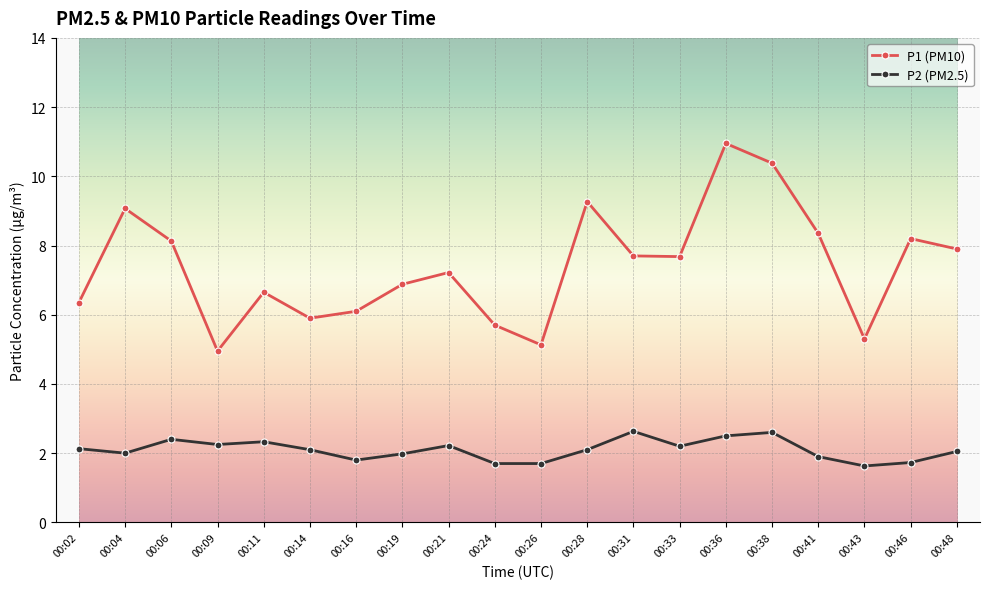

What is the highest value of the P2 (PM2.5) series?

2.6